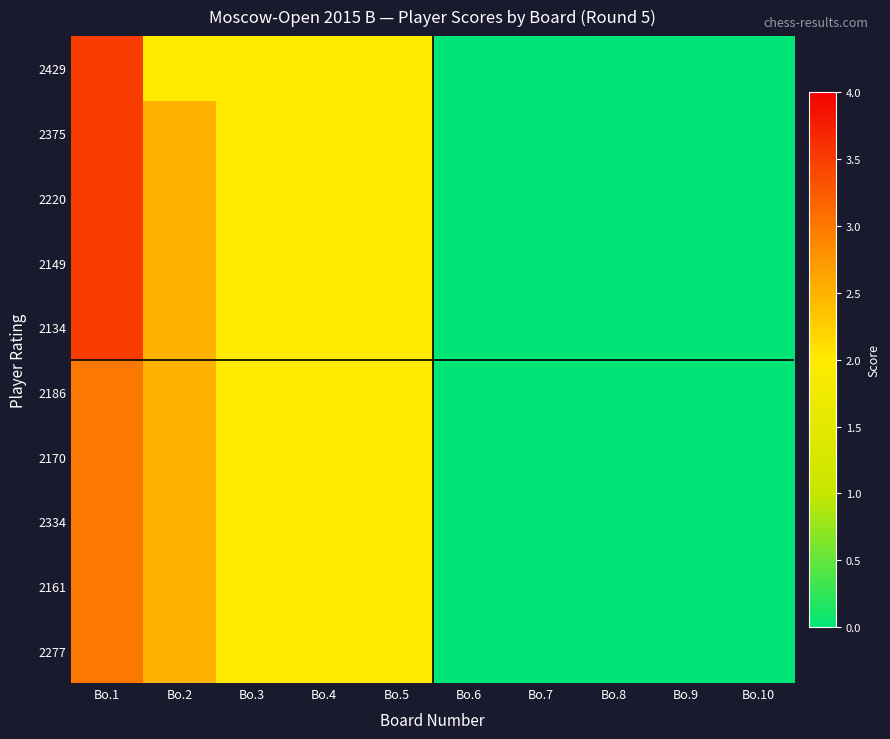

How many distinct data groups are displayed?

10